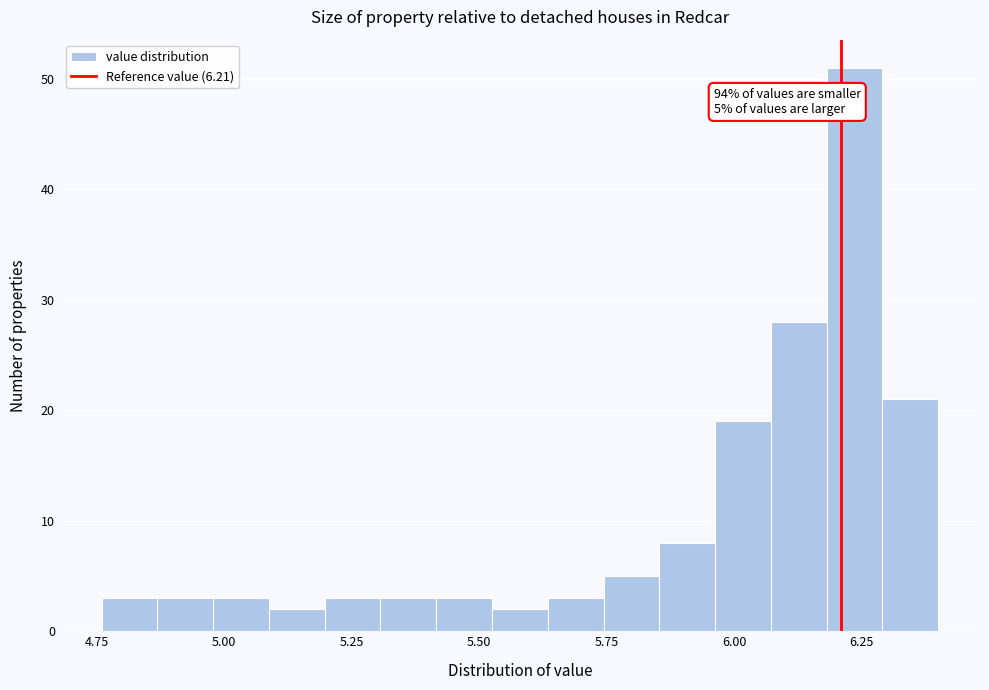

Around what value on the x-axis is the tallest bar? Give the approximate position of its centre, as read against the axis.

6.25